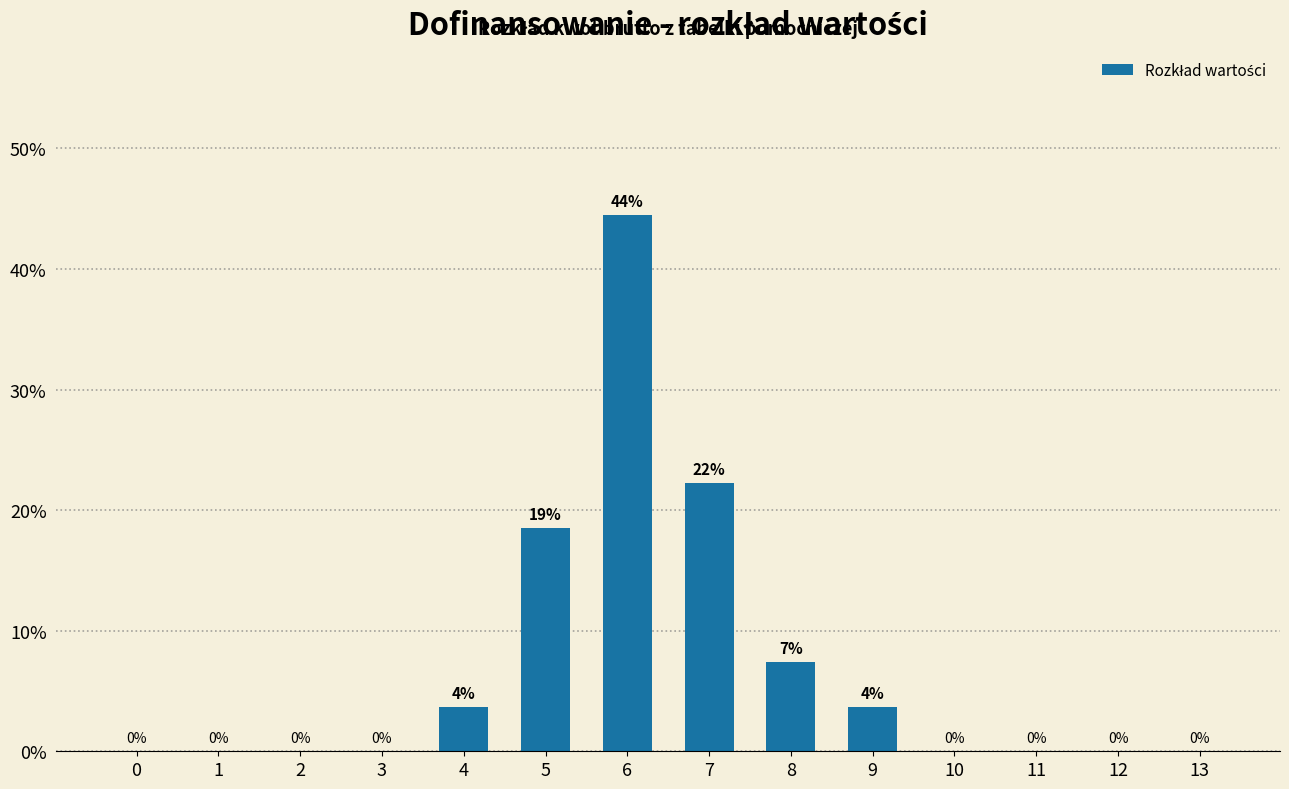

Which has a higher value, 4 or 11?

4